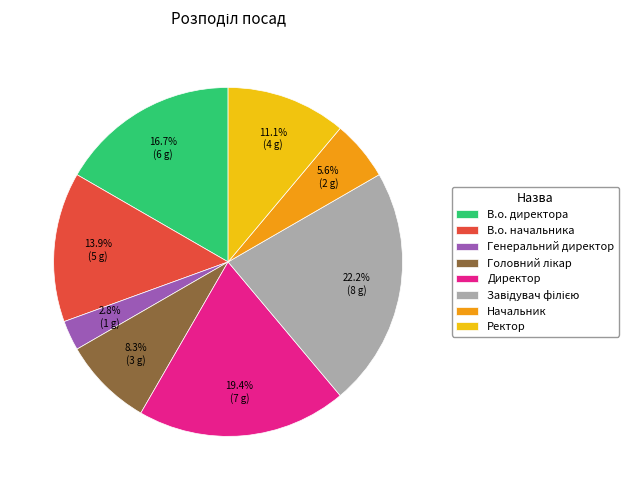

What is the ratio of the value at В.о. директора to the value at Начальник?

3.0